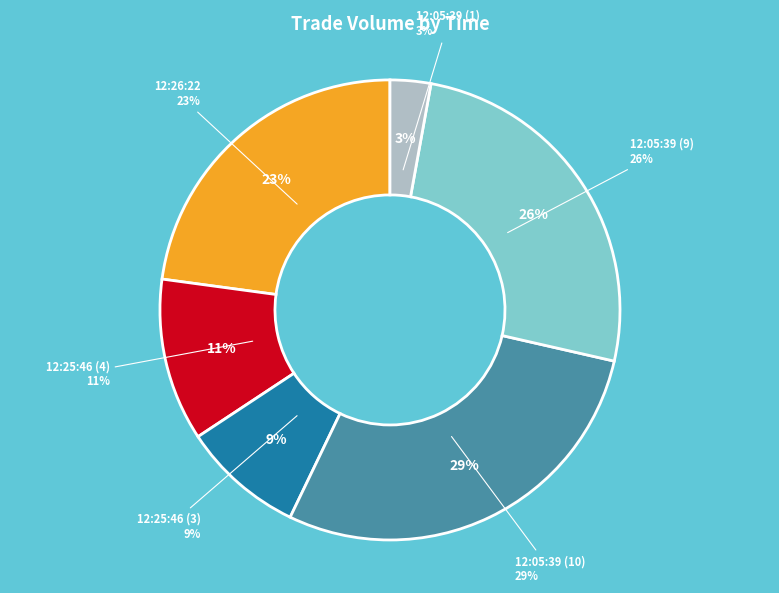

What is the smallest slice in the pie chart?

12:05:39 (1)